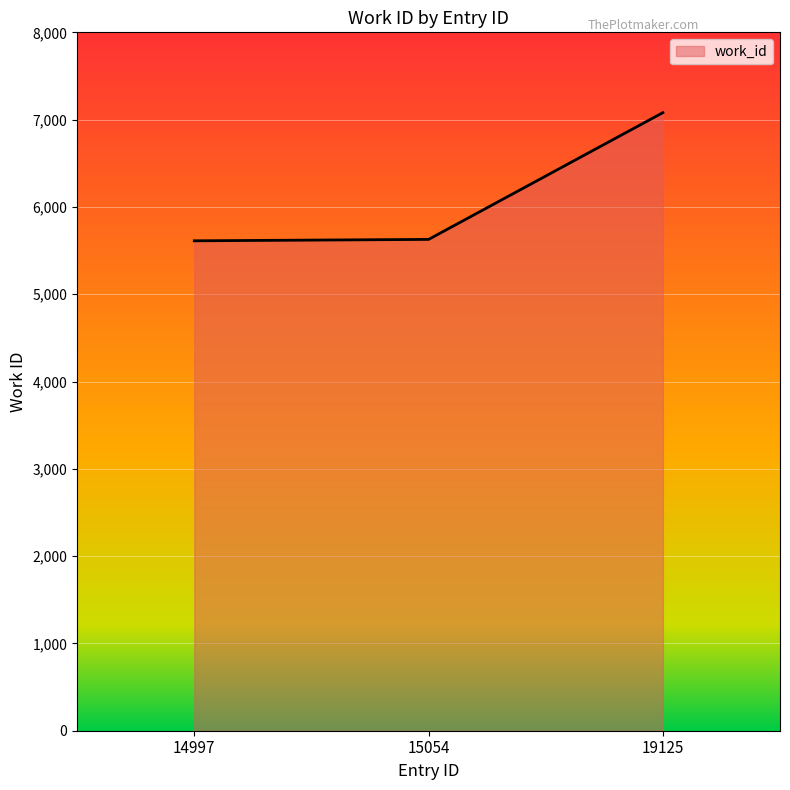

Which category has the highest value across all series?

19125